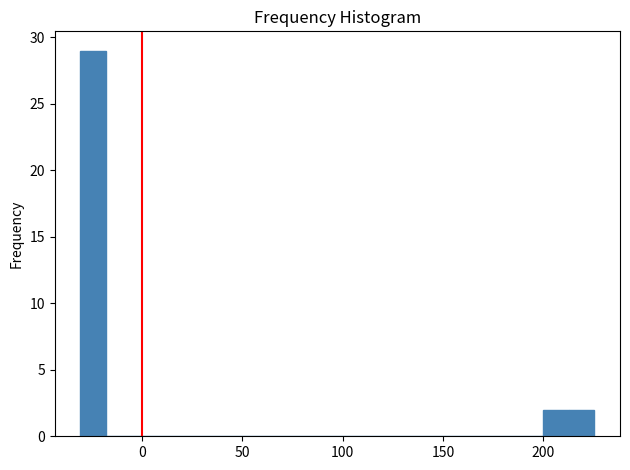

Around what value on the x-axis is the tallest bar? Give the approximate position of its centre, as read against the axis.

-25